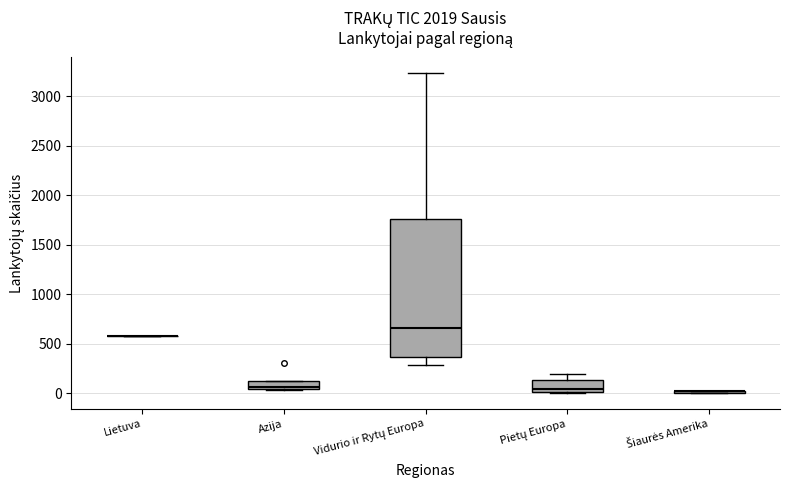

Reading left to right, read every box against the y-axis: the position of its median line, the range the box covers, and the ends of its whiskers. The values are not printed on the chart, so give them approximately, as read against the axis.

Lietuva: box collapsed to a line at 550, whiskers 550 to 550
Azija: median 50 (just above the box's lower edge), box 50 to 100, whiskers 50 to 100
Vidurio ir Rytų Europa: median 650, box 350 to 1750, whiskers 300 to 3250
Pietų Europa: median 50, box 0 to 150, whiskers 0 to 200
Šiaurės Amerika: box collapsed to a line at 0, whiskers 0 to 0